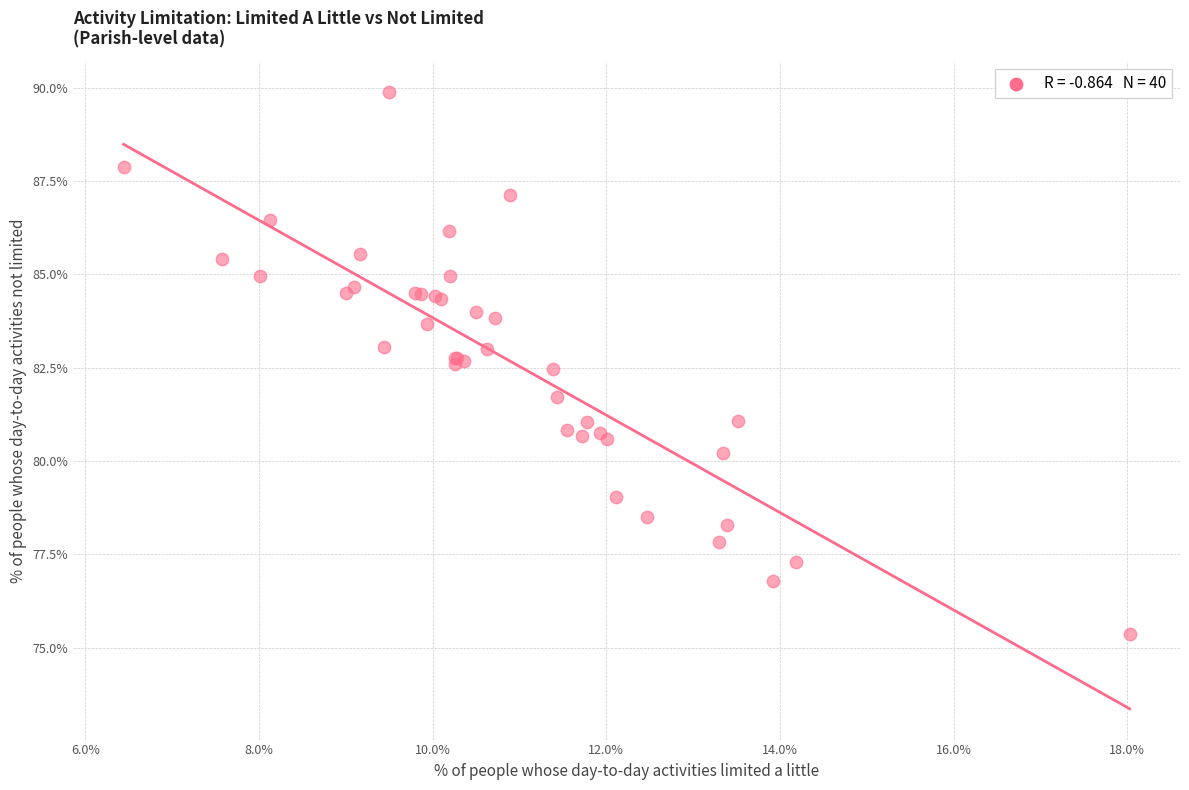

What Y value in the scatter plot is closest to 82?

81.7